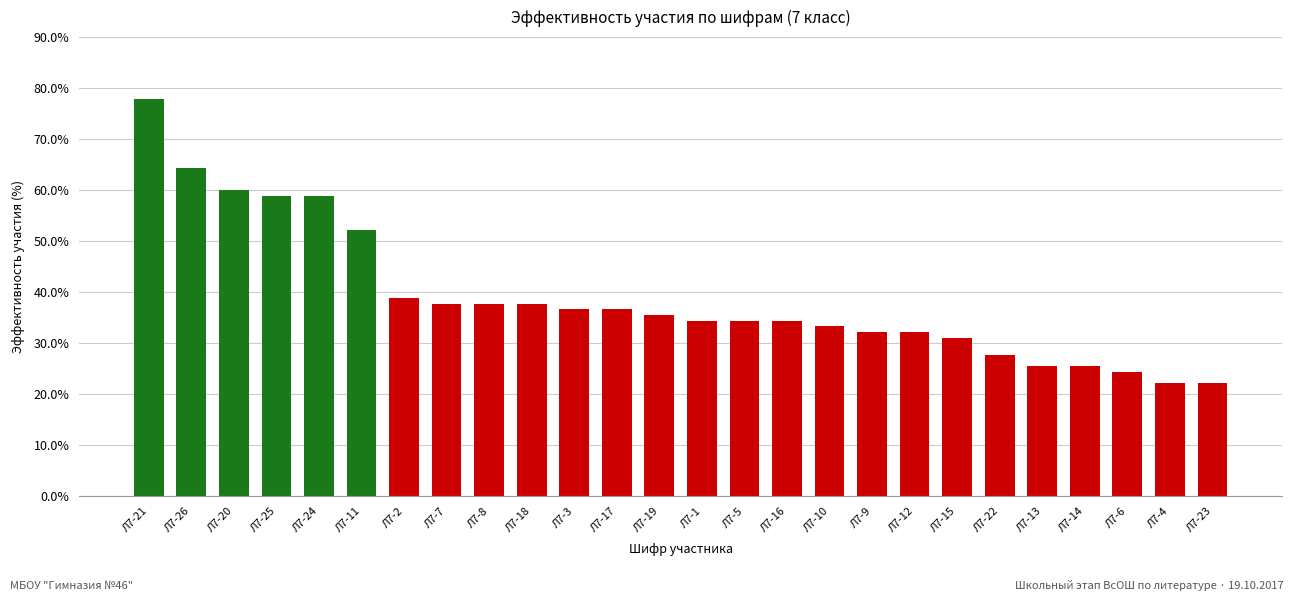

Reading left to right, what are all the values shown in this chart?

77.8	64.4	60.0	58.9	58.9	52.2	38.9	37.8	37.8	37.8	36.7	36.7	35.6	34.4	34.4	34.4	33.3	32.2	32.2	31.1	27.8	25.6	25.6	24.4	22.2	22.2